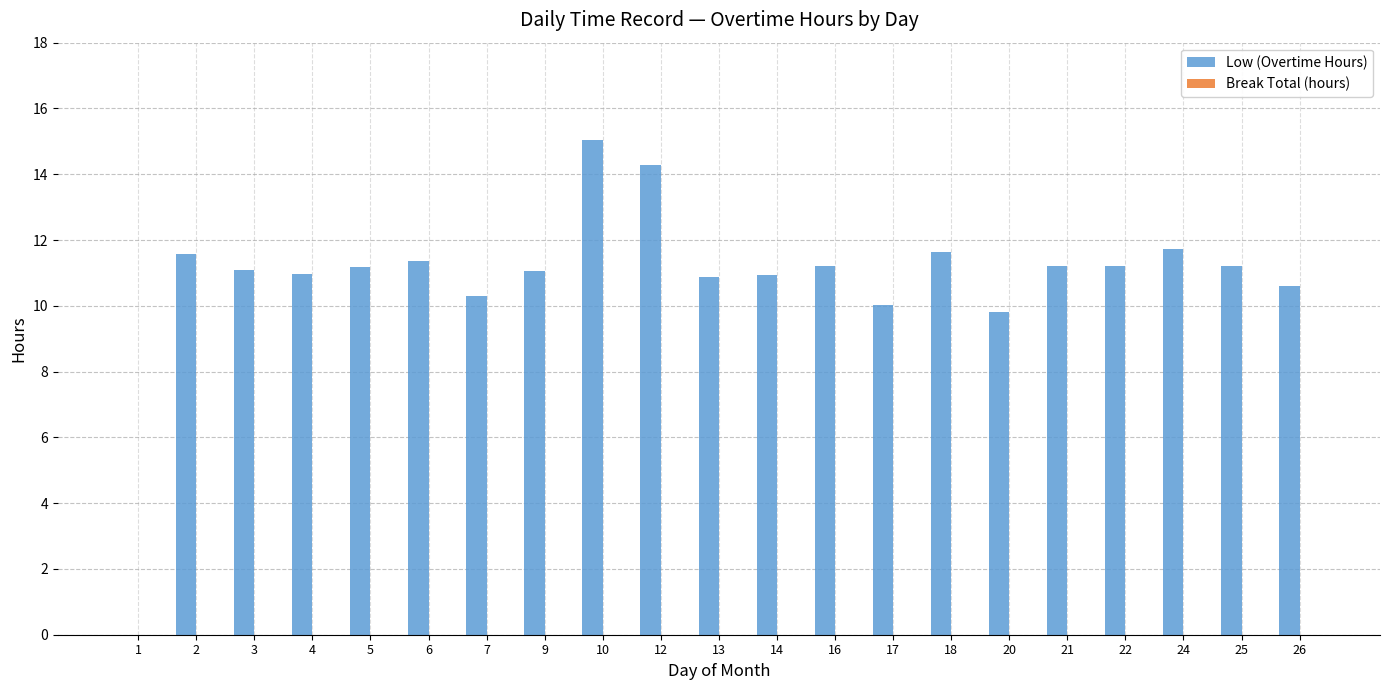

How many distinct data groups are displayed?

1